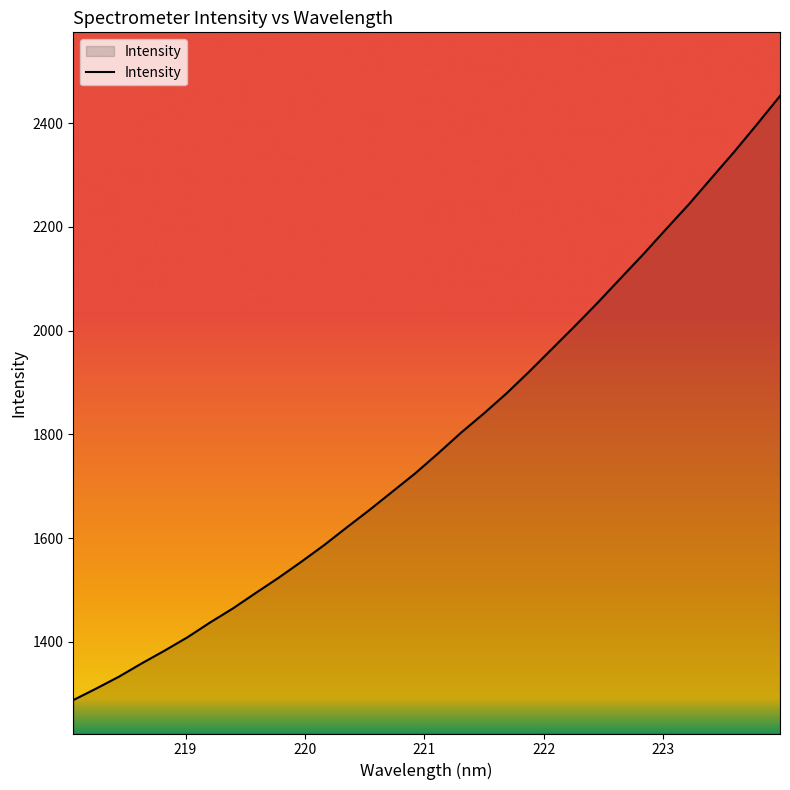

What is the difference between the maximum and minimum values?

1164.4